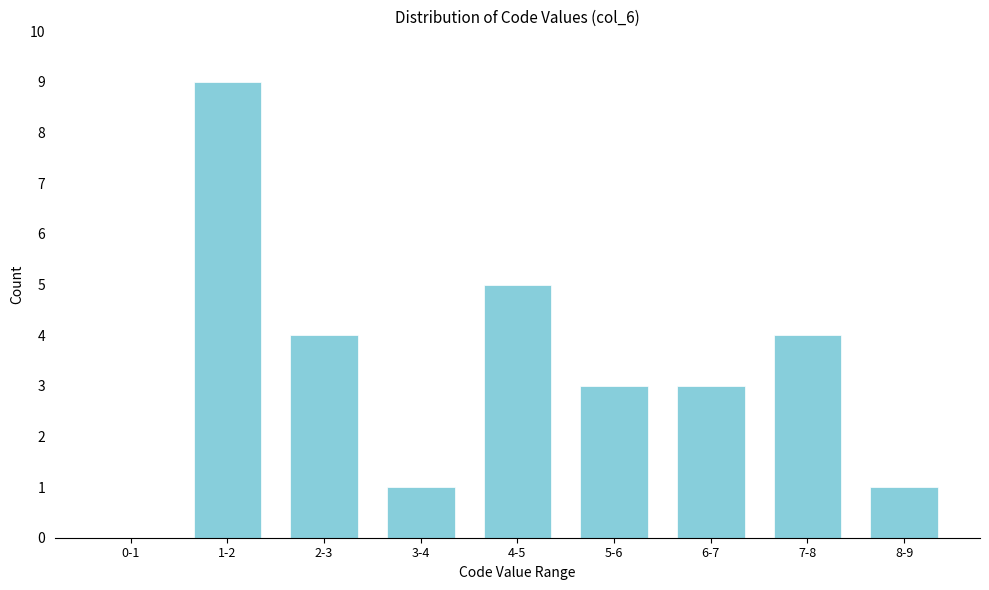

Reading left to right, extract all data points from this chart.

0-1=0	1-2=9	2-3=4	3-4=1	4-5=5	5-6=3	6-7=3	7-8=4	8-9=1